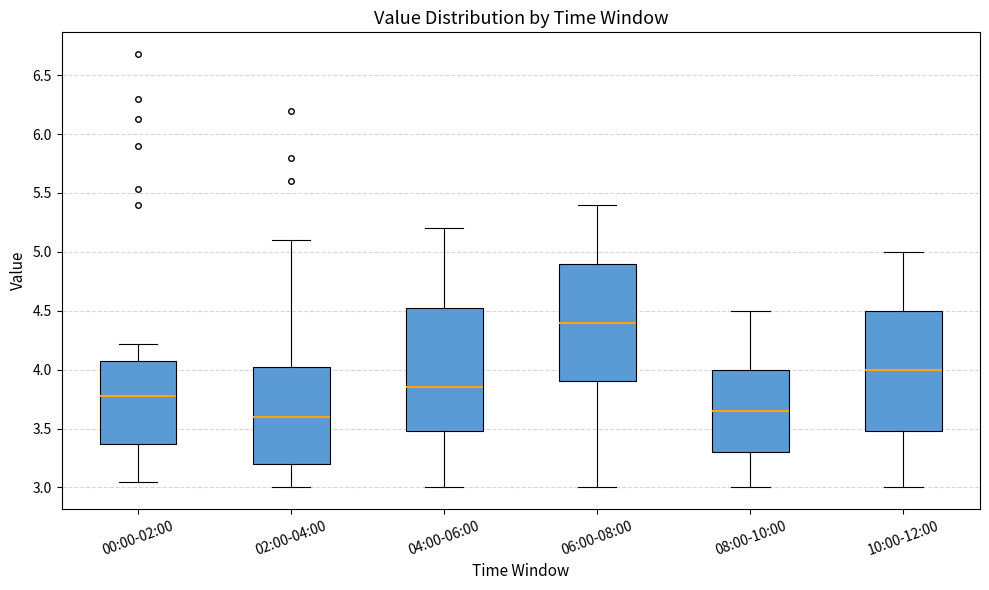

Where does the upper whisker of the box for 00:00-02:00 end on the y-axis? The values are not printed on the chart, so give them approximately, as read against the axis.

4.20